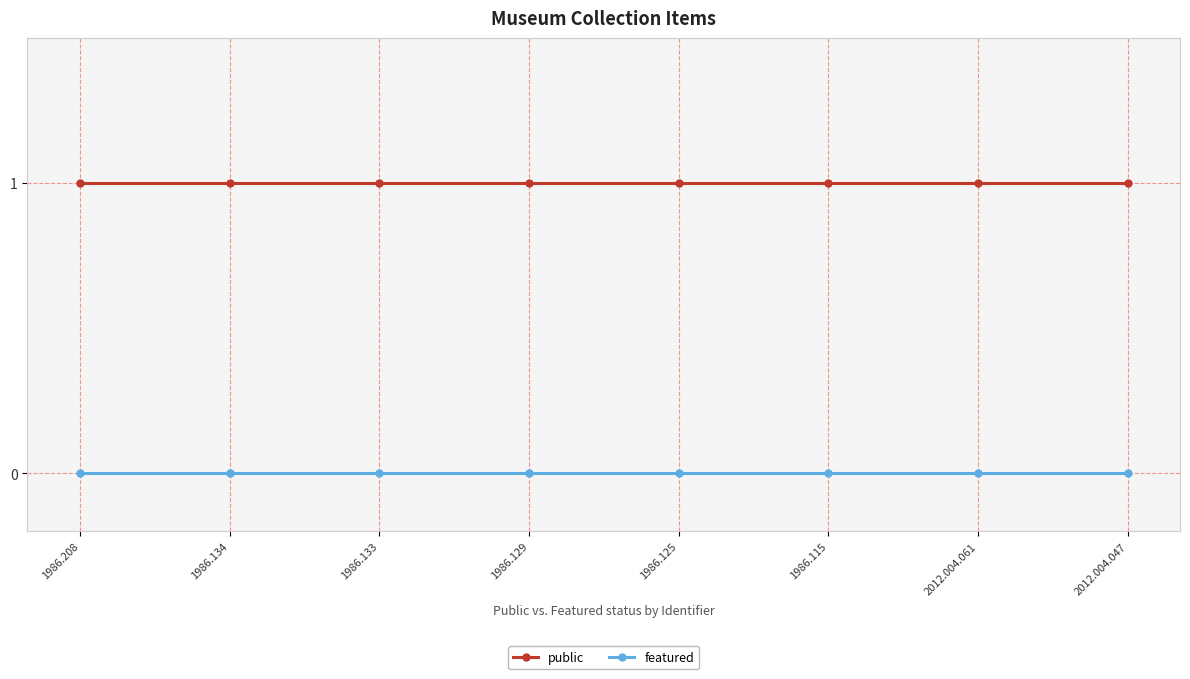

Does the chart have visible grid lines?

Yes